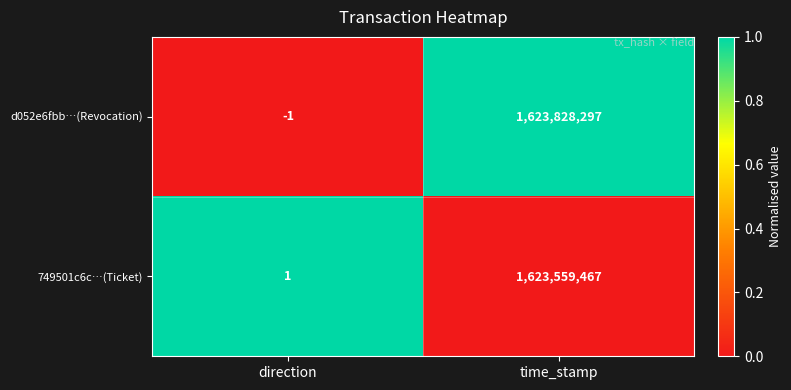

Which label corresponds to the largest value in the chart?

time_stamp